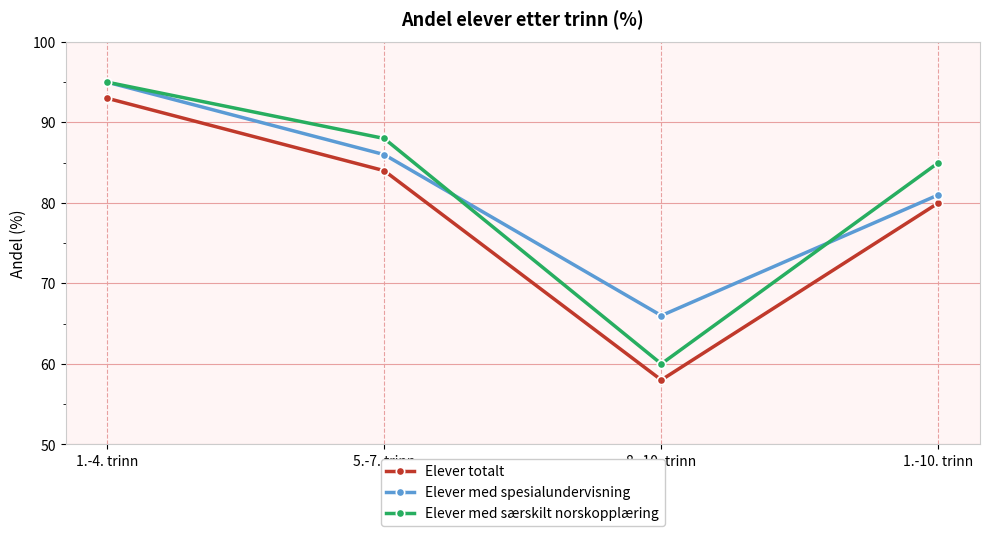

True or false: Elever totalt and Elever med spesialundervisning intersect in this chart.

False